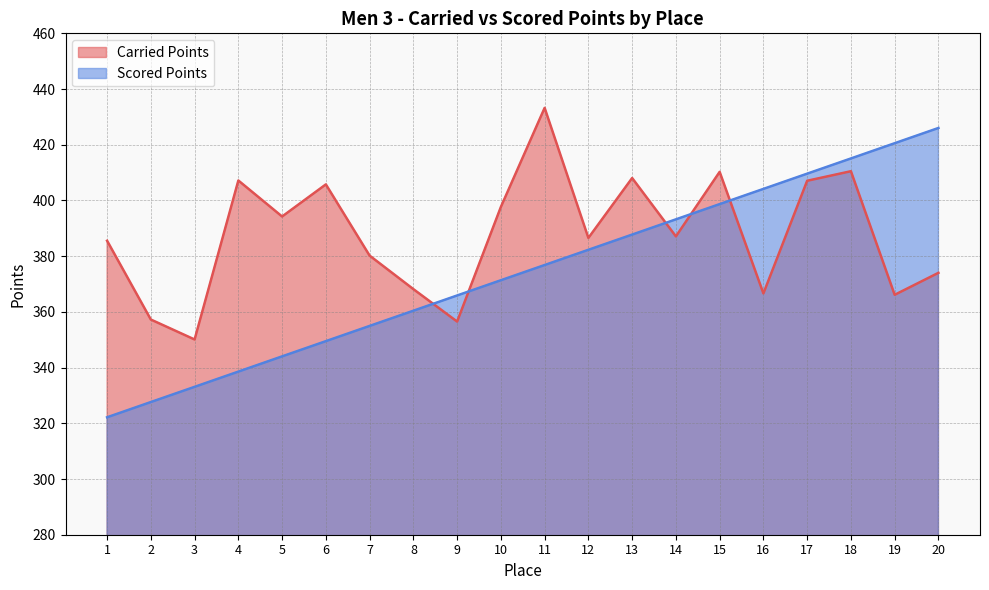

Which has a higher value, 3 or 9?

9